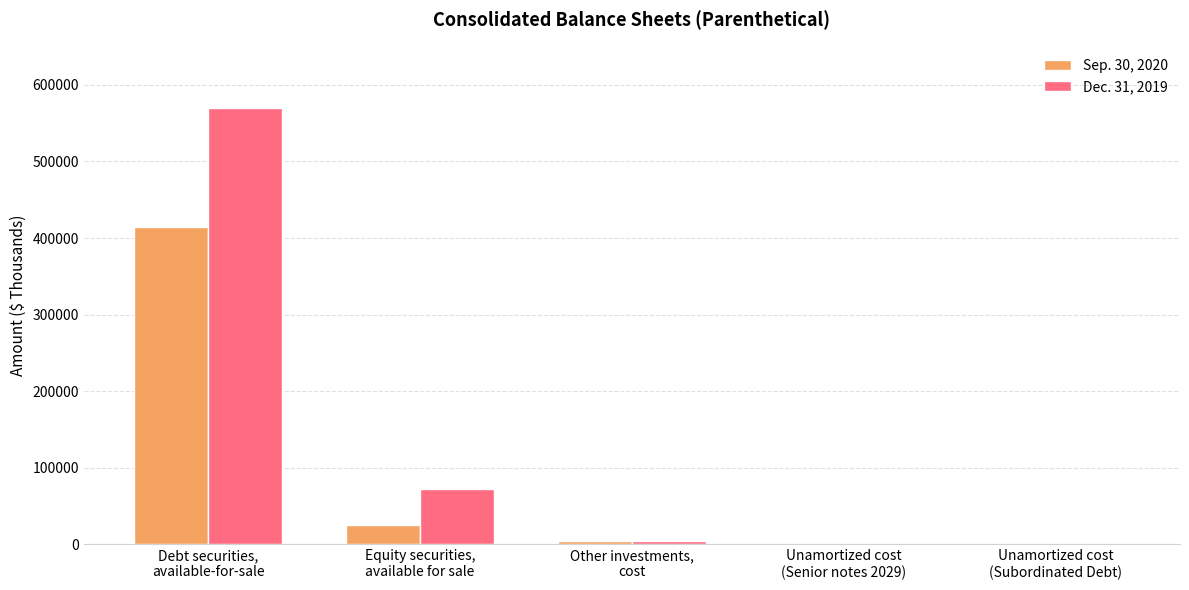

What is the difference between the Sep. 30, 2020 values at Debt securities,
available-for-sale and Unamortized cost
(Subordinated Debt)?

413389